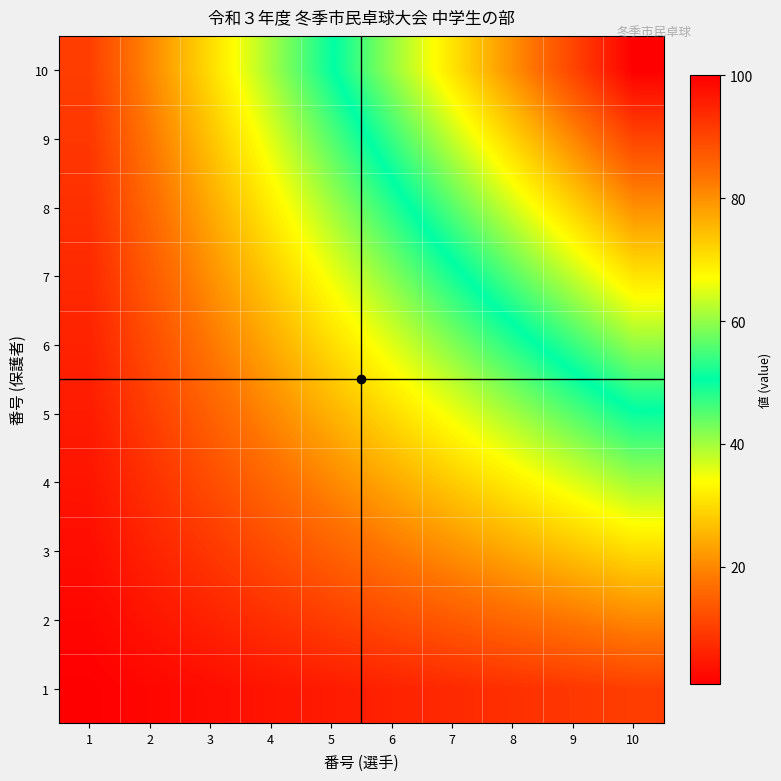

At which category does the chart reach its minimum across all series?

1